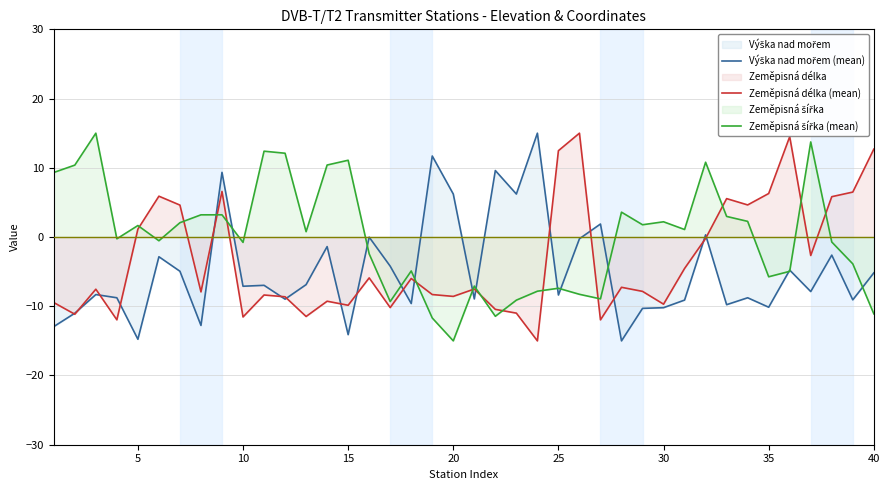

What is the maximum value for Zeměpisná délka (mean)?

15.0